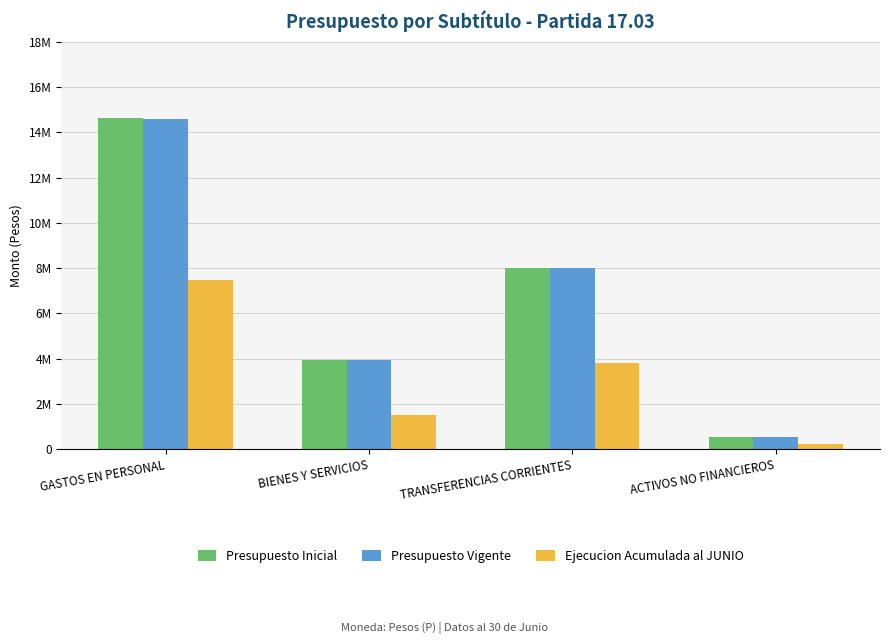

Where is Ejecucion Acumulada al JUNIO nearest to the value 3846926?

TRANSFERENCIAS CORRIENTES